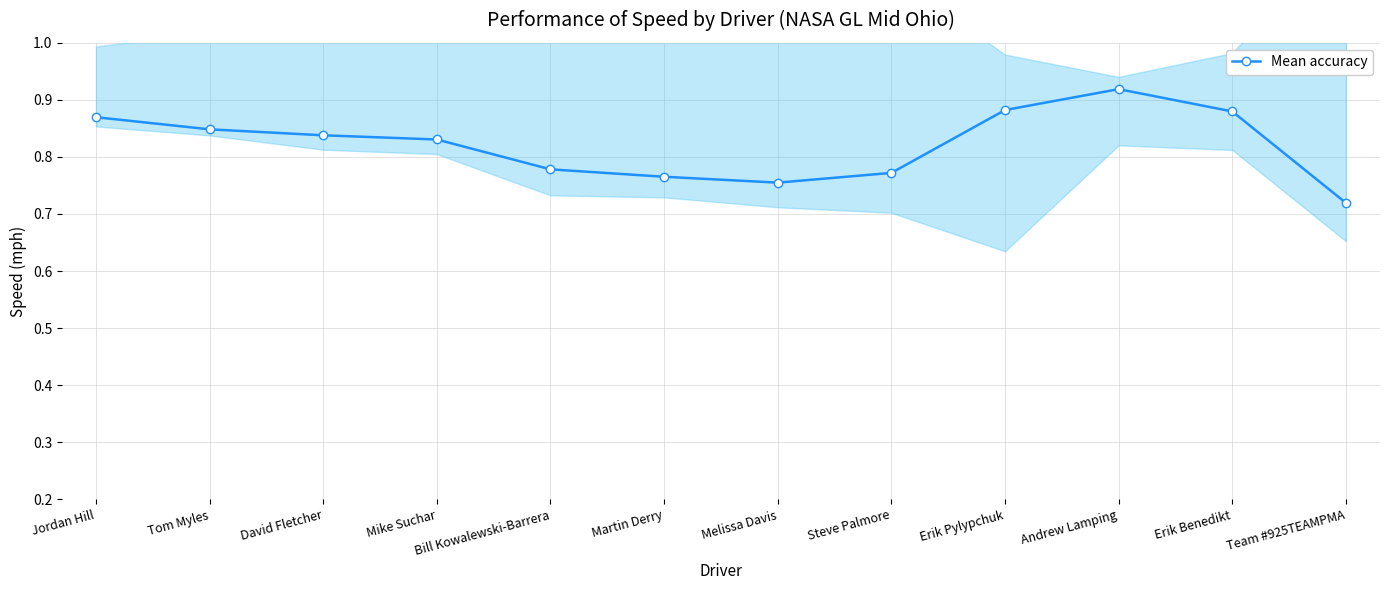

The chart shows a value of 0.4 at Tom Myles. True or false?

False